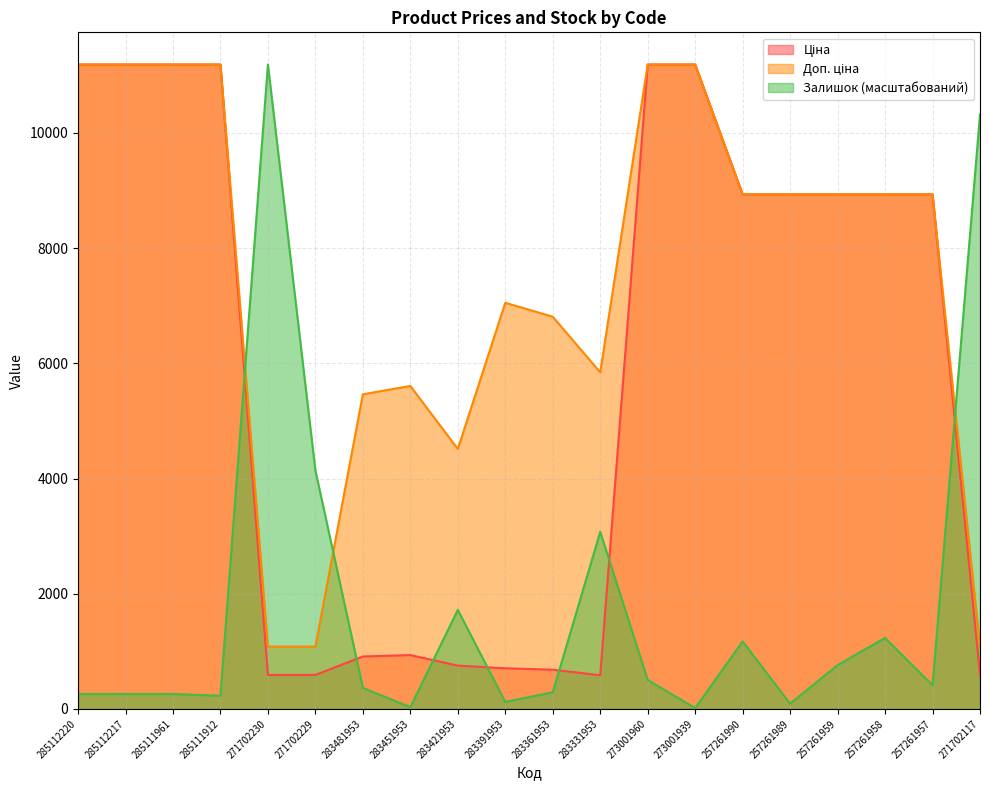

True or false: Ціна has a value of 2568.5 at 257261958.

False